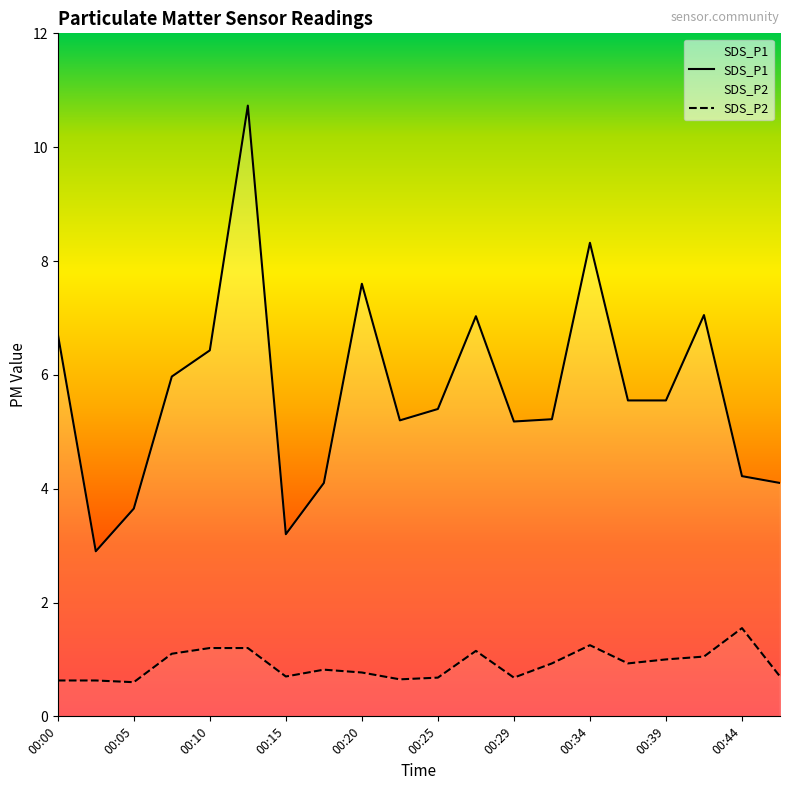

Between 00:27 and 00:34, which series saw the biggest shift?

SDS_P1